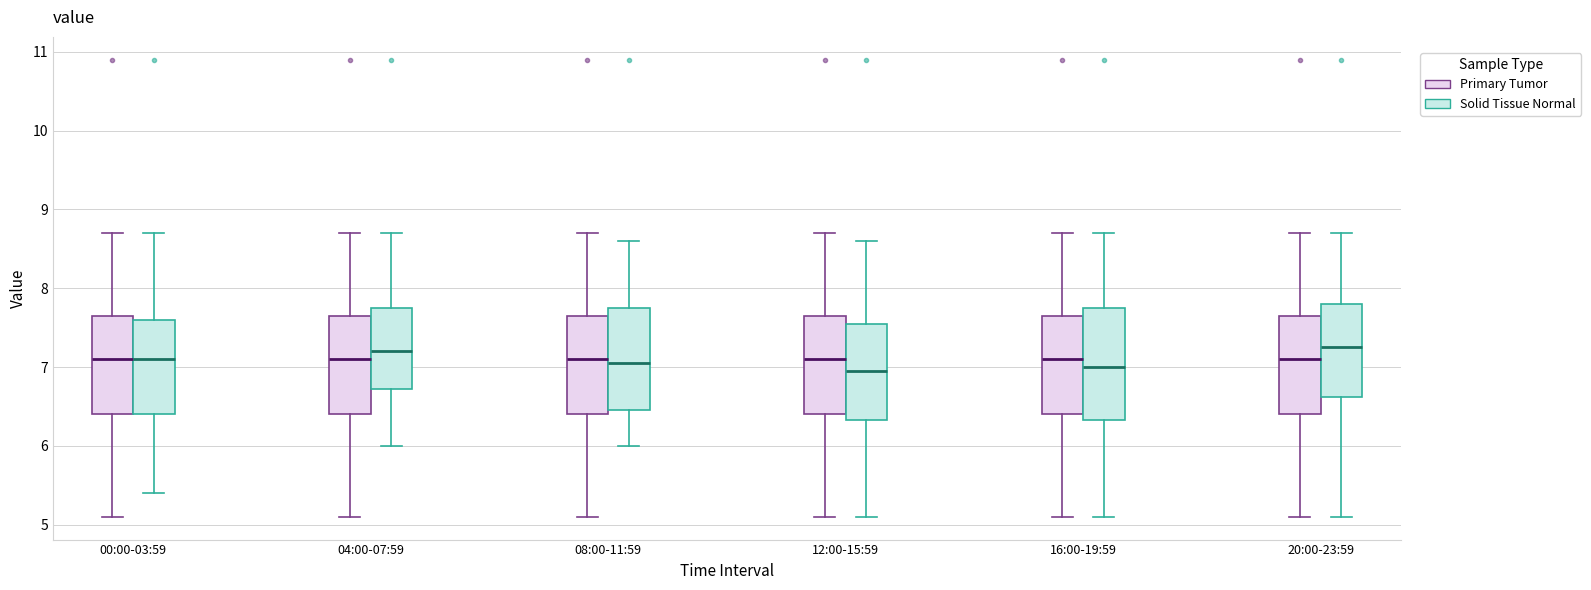

Where does the lower whisker of the box for 20:00-23:59 (Solid Tissue Normal) end on the y-axis? The values are not printed on the chart, so give them approximately, as read against the axis.

5.1